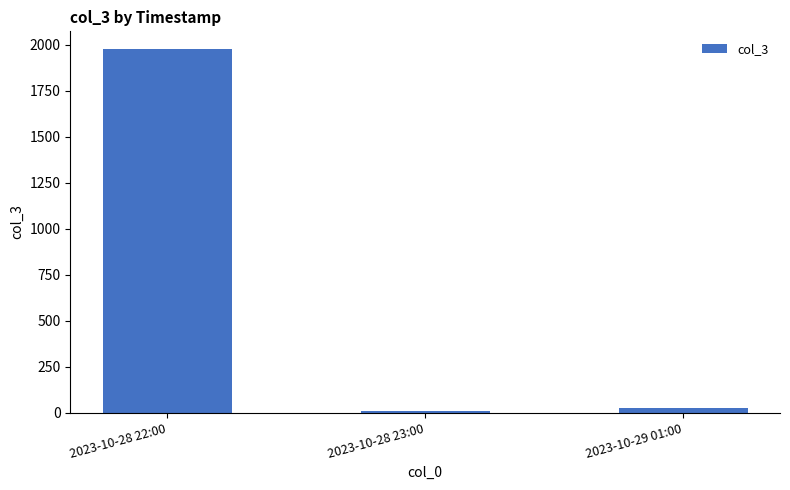

The value at 2023-10-28 22:00 is 2936. True or false?

False